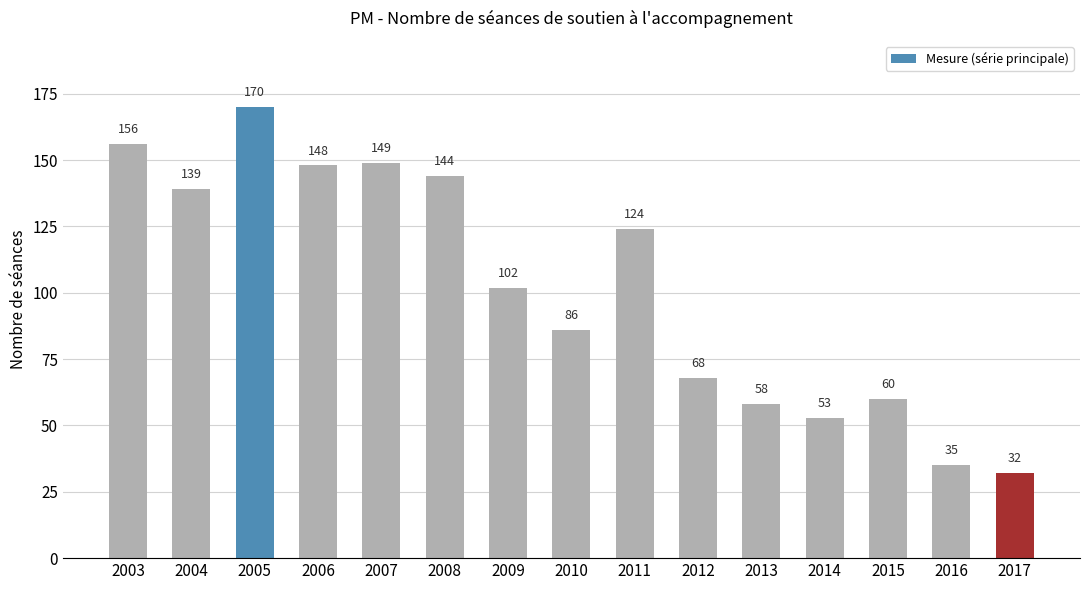

The chart shows a value of 32 at 2017. True or false?

True